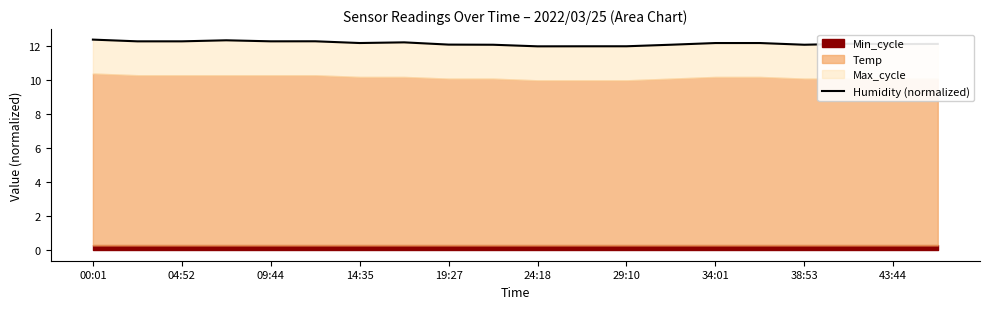

Does the chart display data point markers on the line(s)?

No